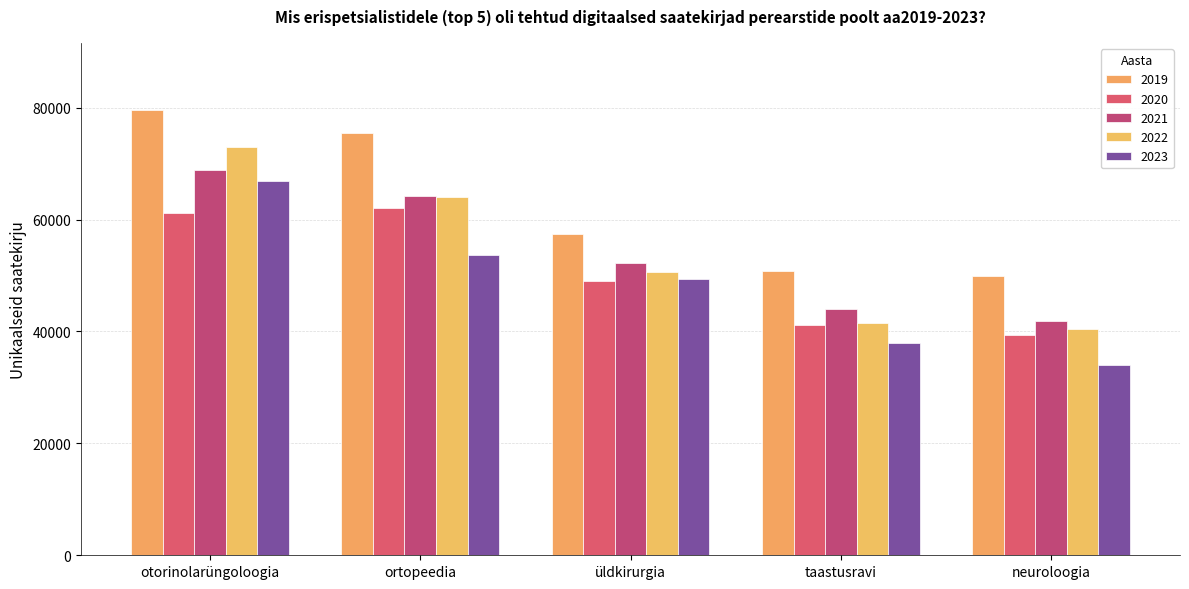

Is it true that 2019 equals 75437 at ortopeedia?

True